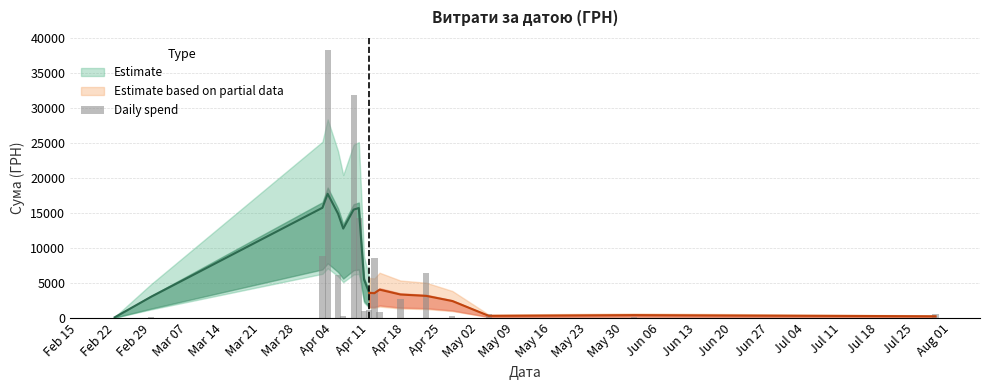

At which label does the data first exceed 1186?

Feb 29